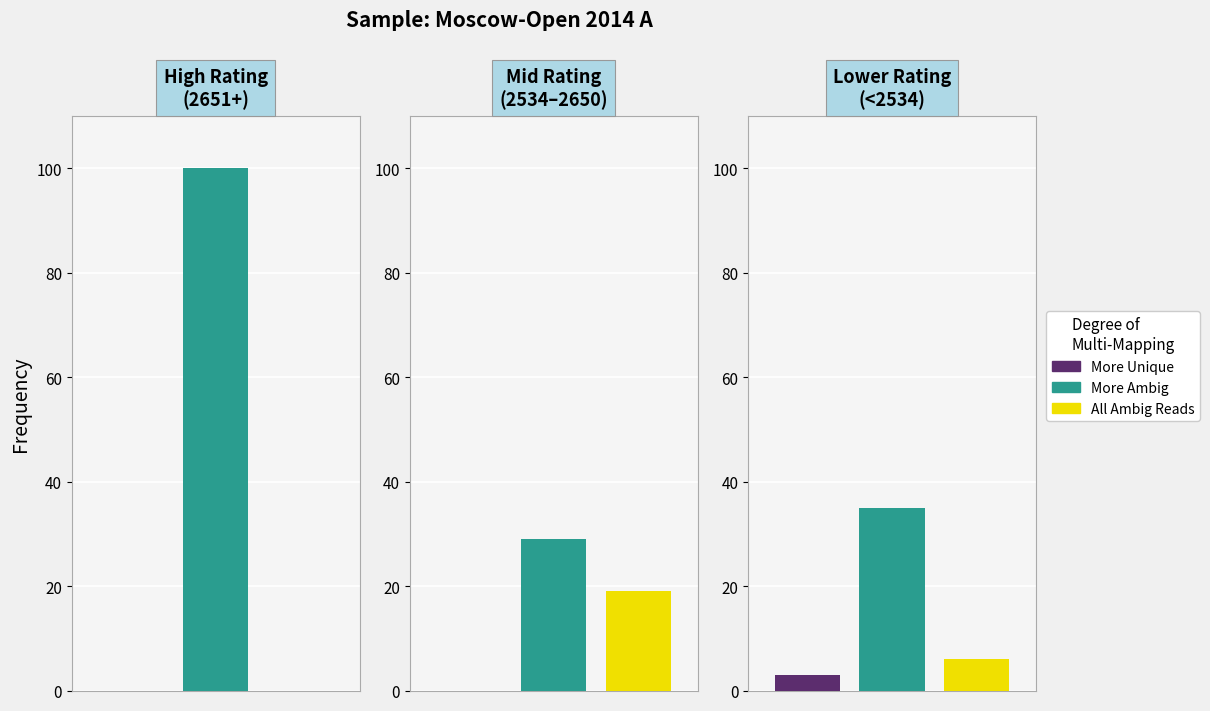

Which series has the largest total across all categories?

More Ambig